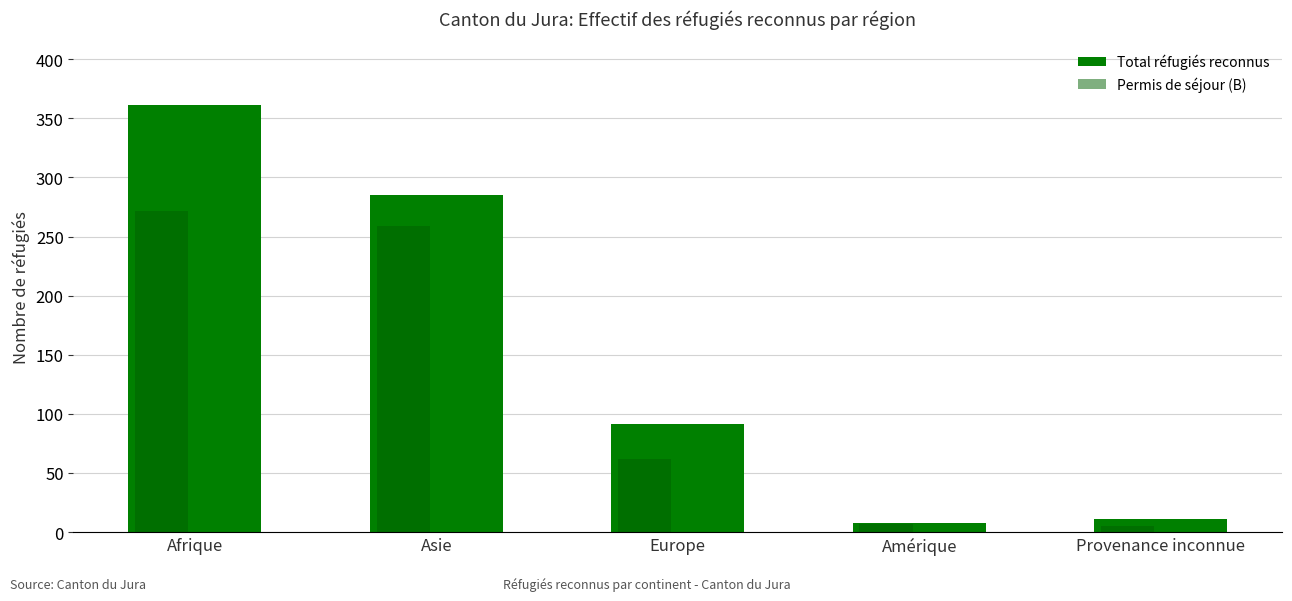

The Total réfugiés reconnus series shows 361 at Afrique. True or false?

True